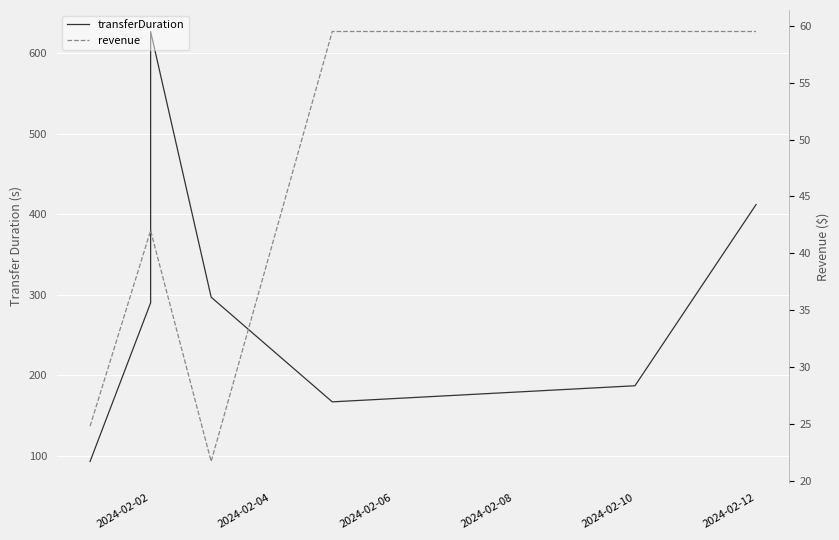

Reading left to right, what are all the values shown in this chart?

transferDuration: 93.0	290.0	627.0	297.0	167.0	187.0	412.0
revenue: 24.8	42.0	42.0	21.7	59.5	59.5	59.5